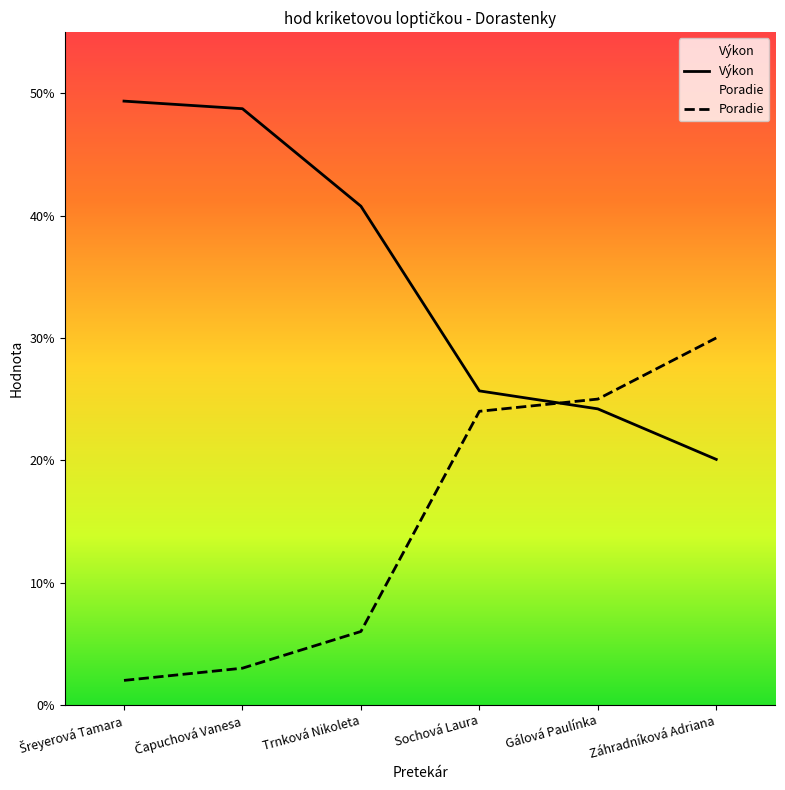

True or false: Poradie has a value of 30.0 at Záhradníková Adriana.

True